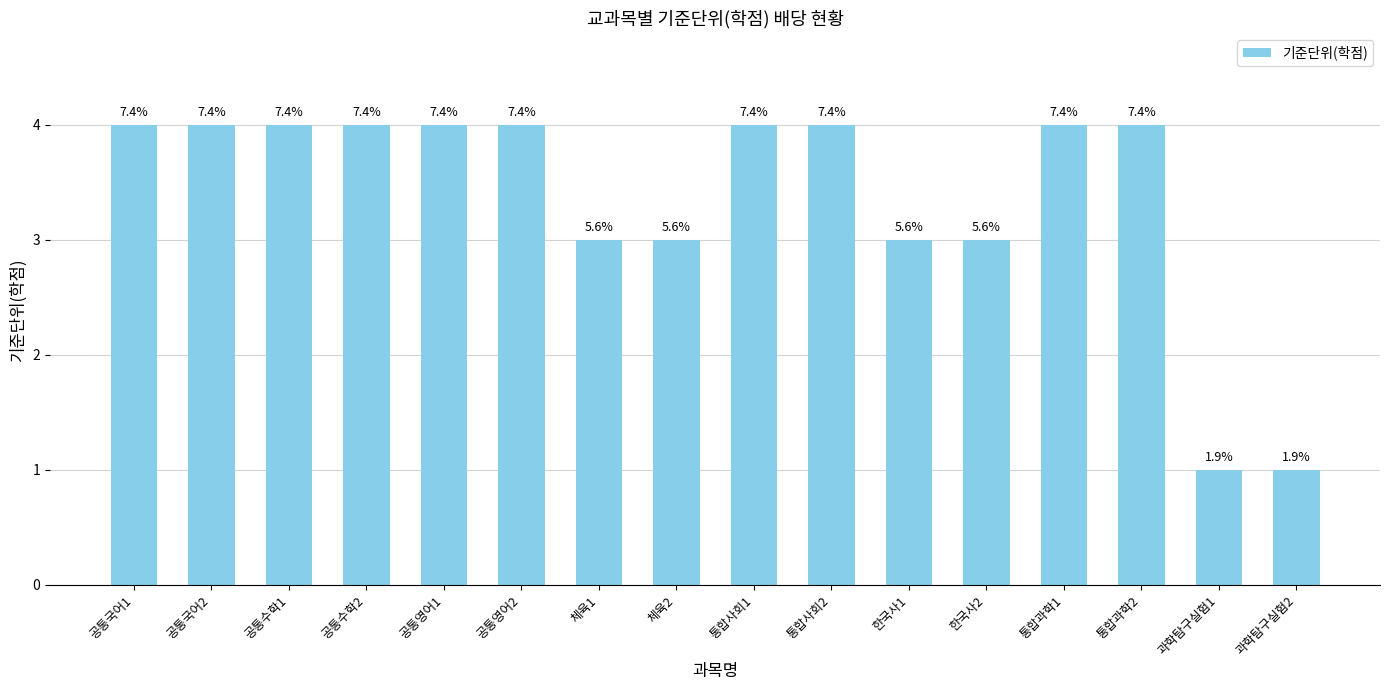

Approximately how many times larger is the value at 공통수학1 compared to 통합과학2?

1.0